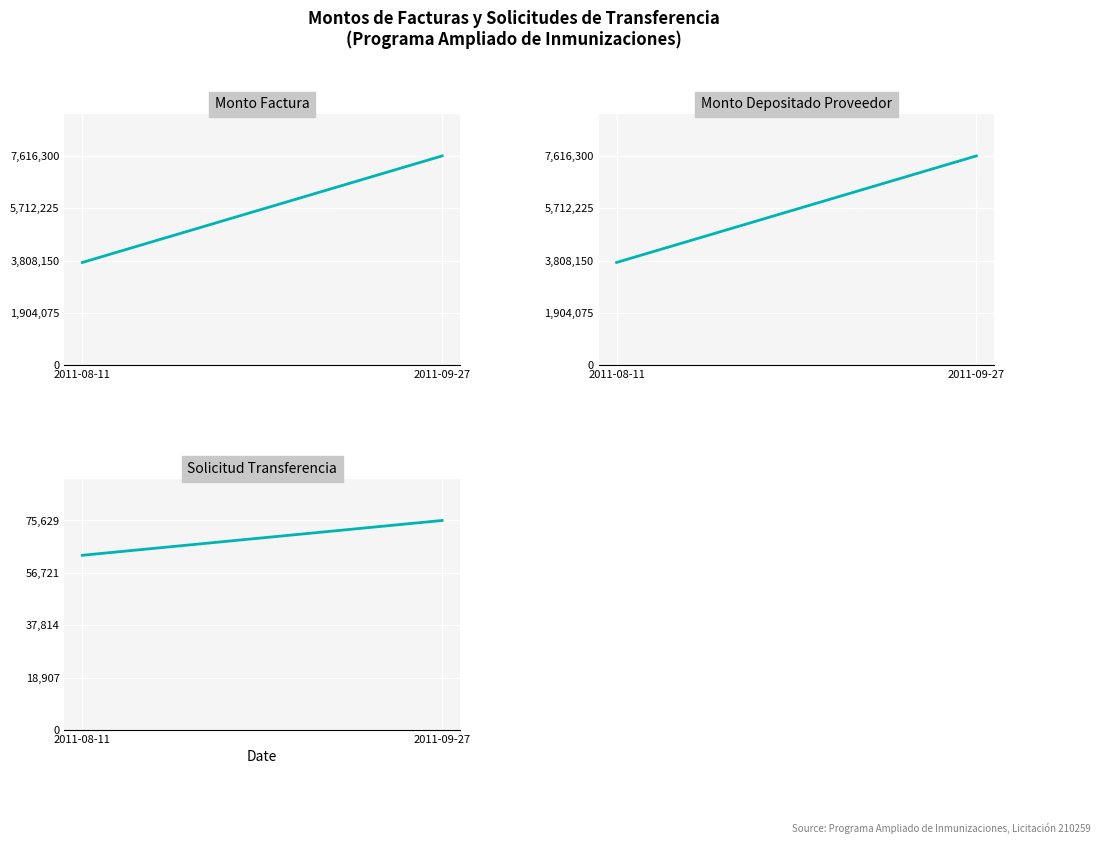

Count the number of categories in the chart.

2